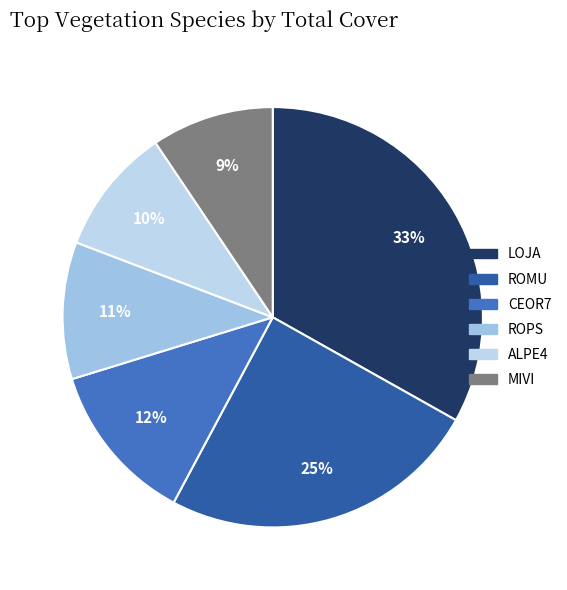

Which category has the biggest portion of the pie?

LOJA